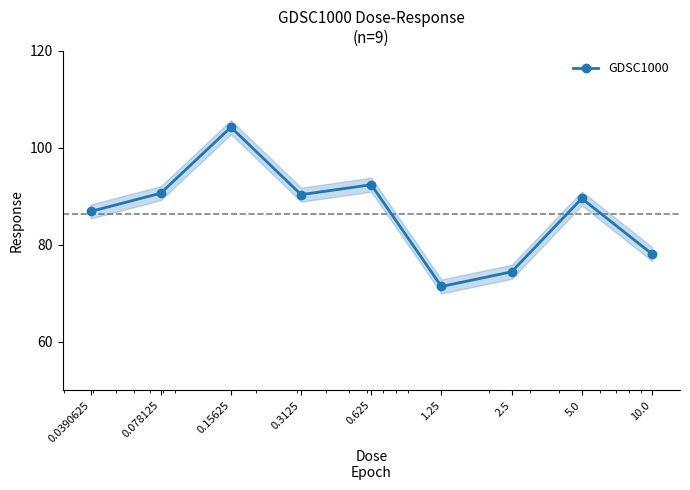

What is the smallest value displayed?

71.4